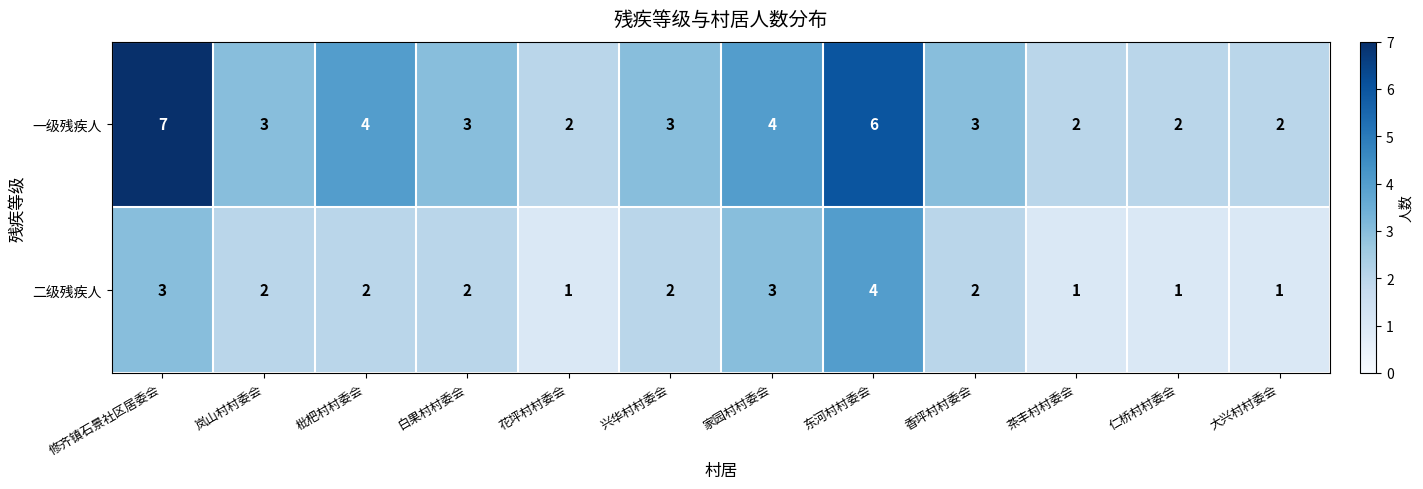

How many 一级残疾人 values are between 2 and 4?

10